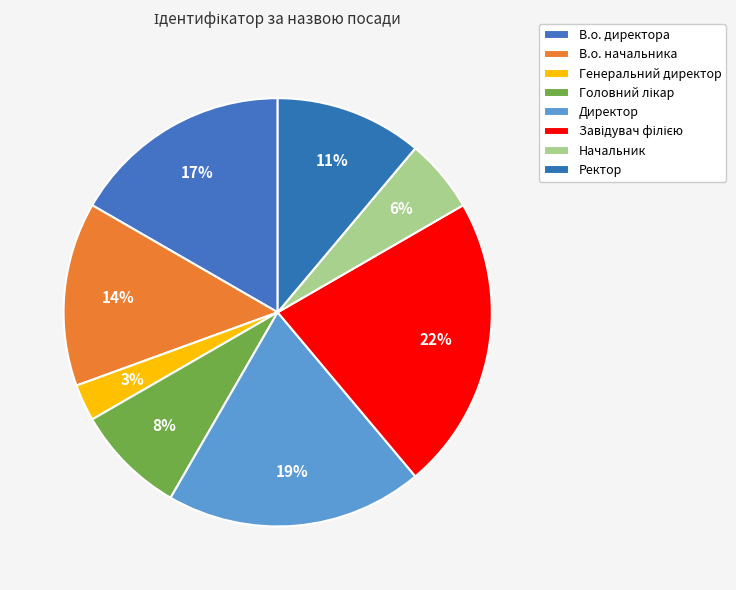

To the nearest percent, what is the difference between the largest and smallest slice percentages?

19%